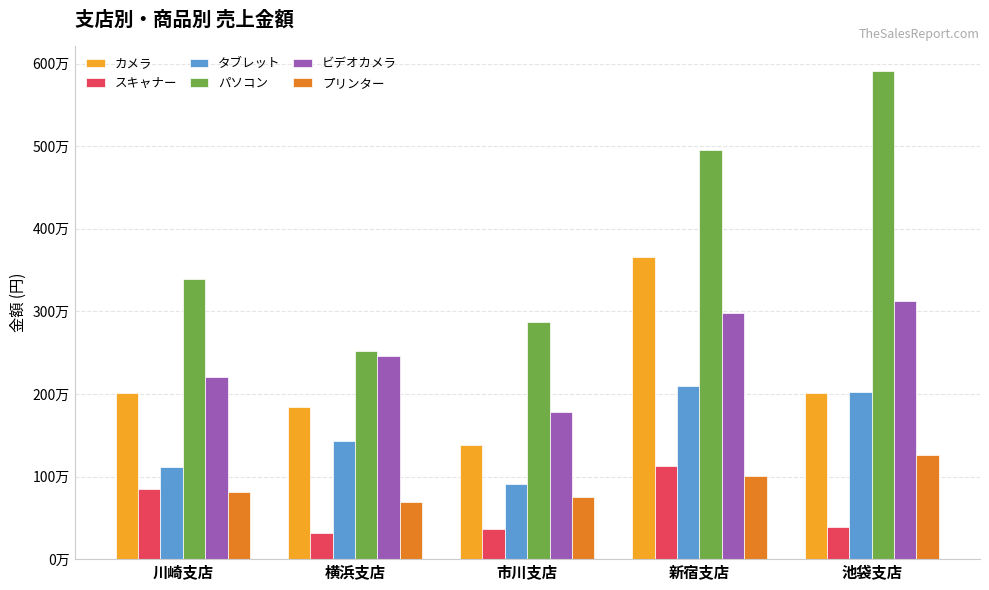

Does the chart contain stacked bars?

No